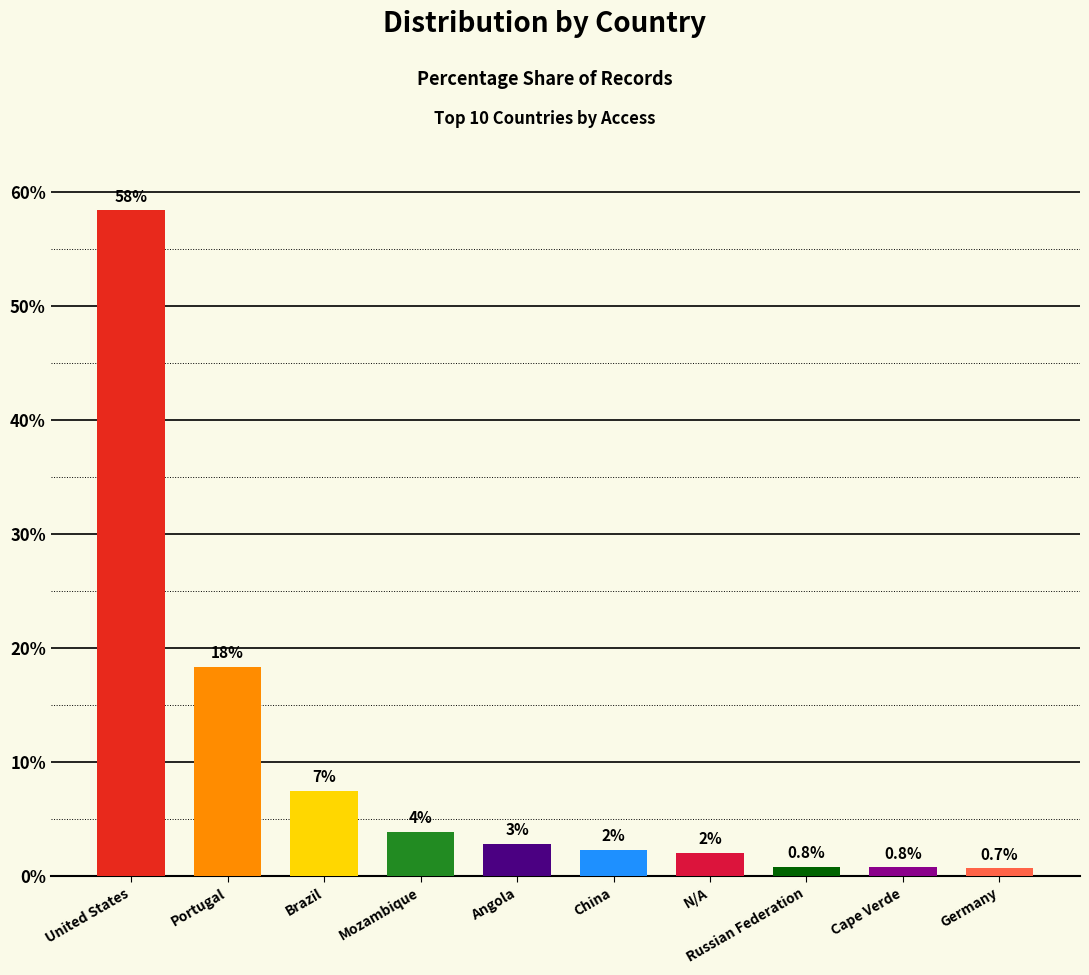

What is the greatest value displayed?

58.4